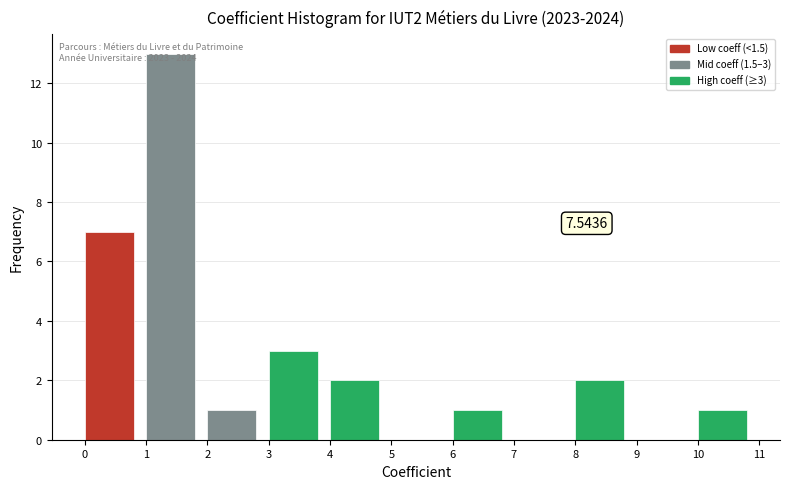

Over which range of the x-axis is the bar tallest?

1 to 2